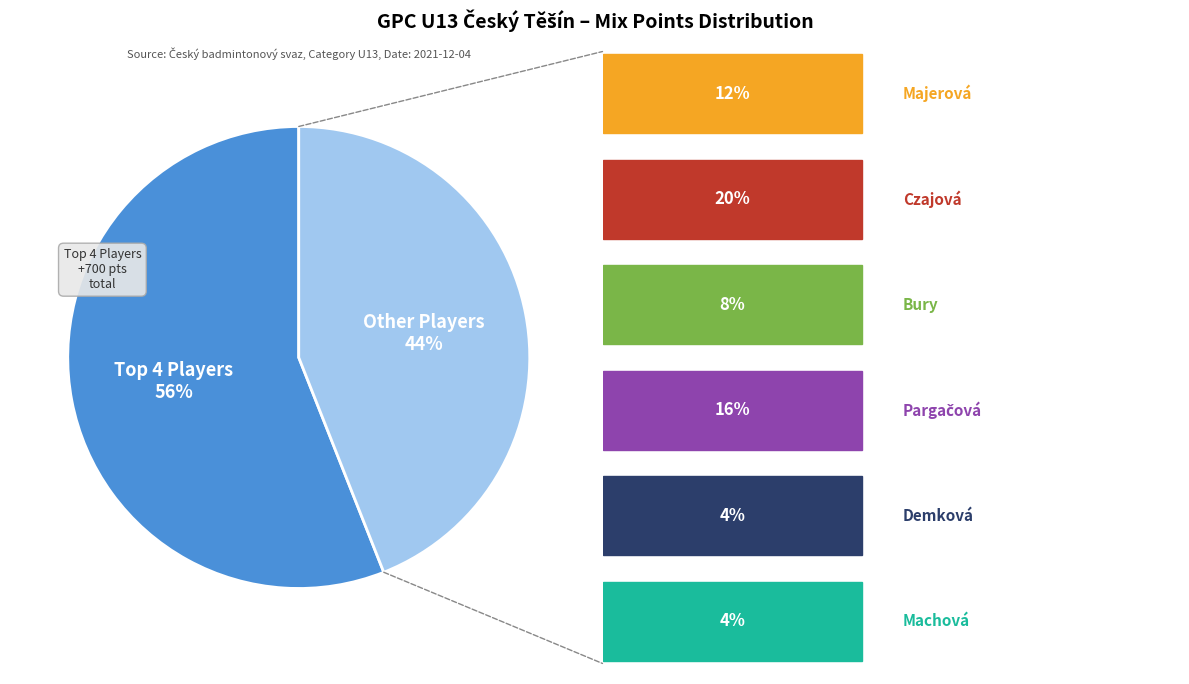

To the nearest percent, what is the difference between the largest and smallest slice percentages?

12%